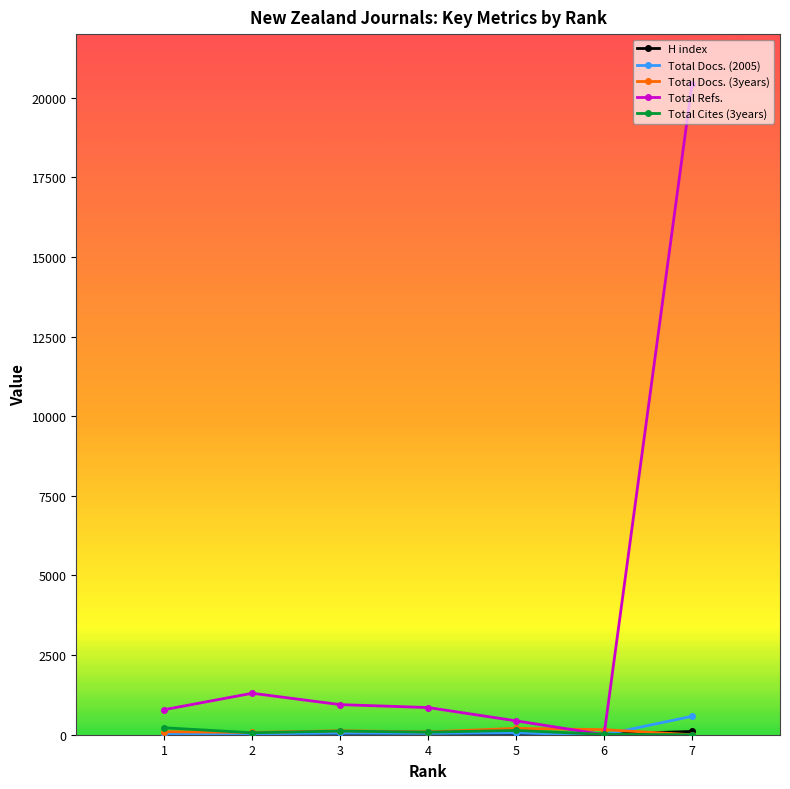

At which category is the sum across all series the highest?

7